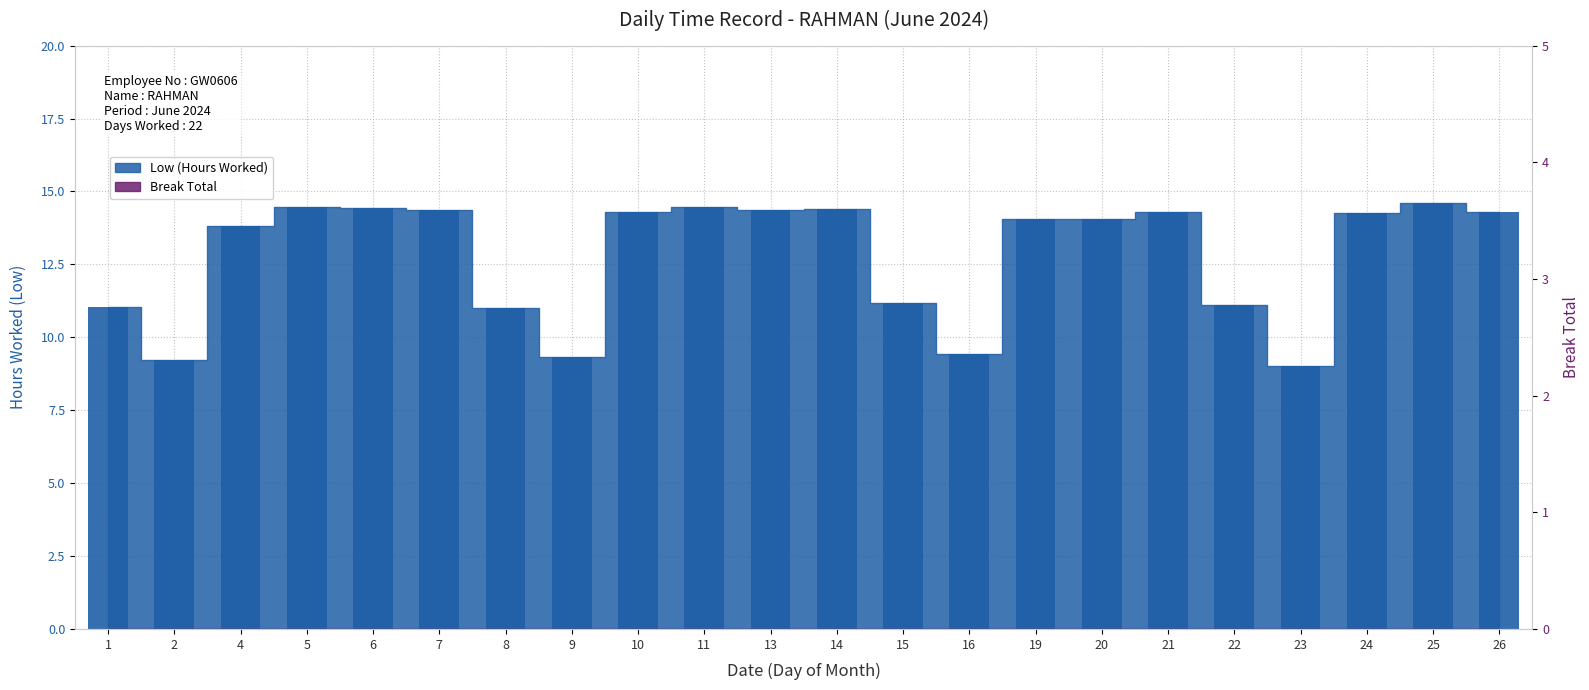

True or false: the data shows 6.2 at 6.

False